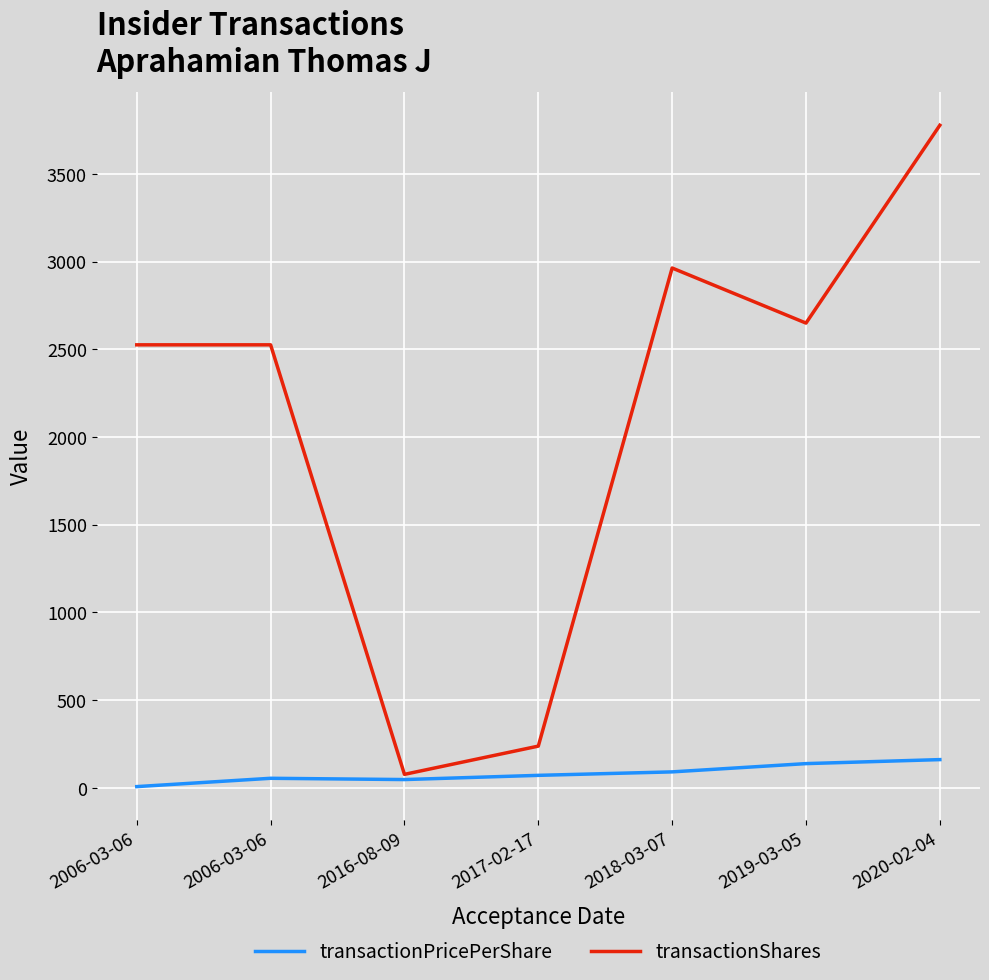

Where is the first local minimum for transactionShares?

2016-08-09